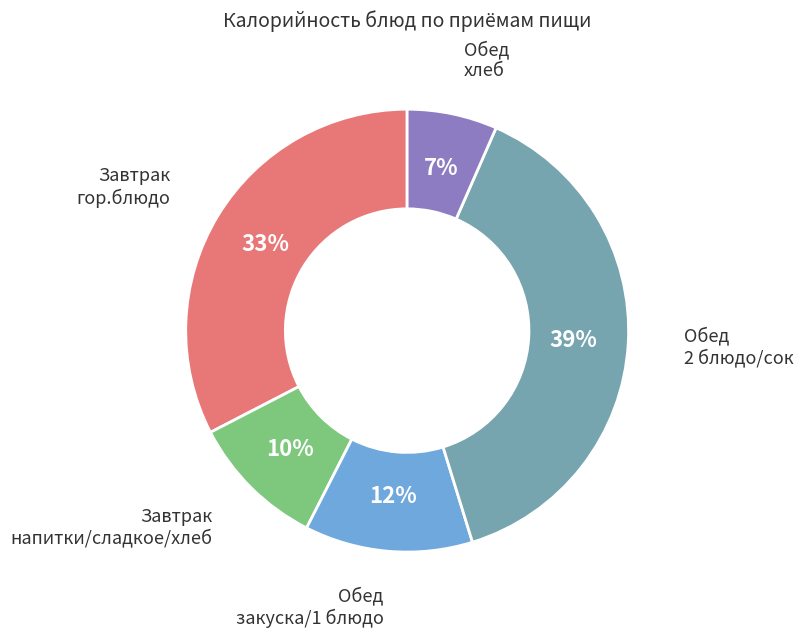

Do Обед закуска/1 блюдо and Обед хлеб together represent more than half of the pie?

No